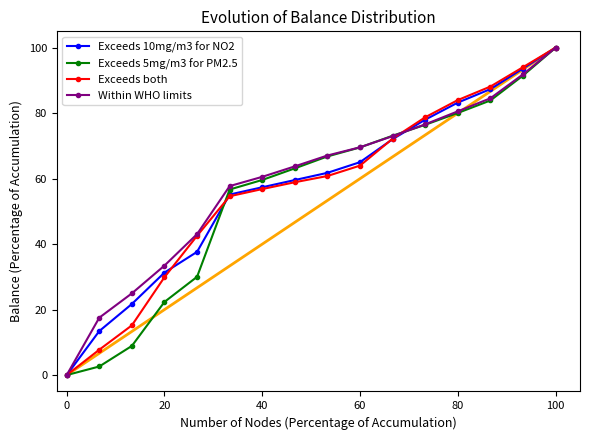

What is the maximum value for Exceeds 5mg/m3 for PM2.5?

100.0